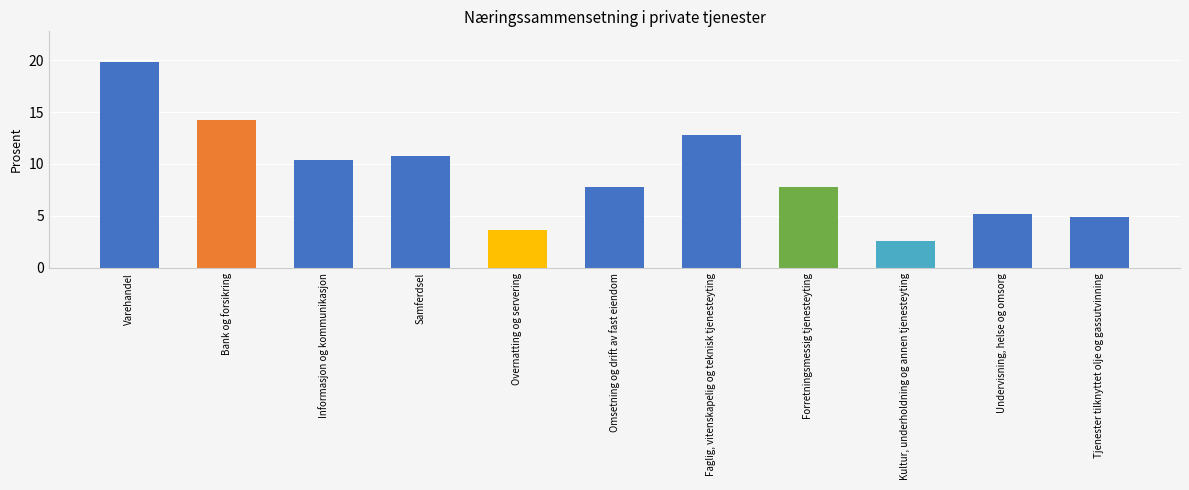

The chart shows a value of 12.8 at Faglig, vitenskapelig og teknisk tjenesteyting. True or false?

True